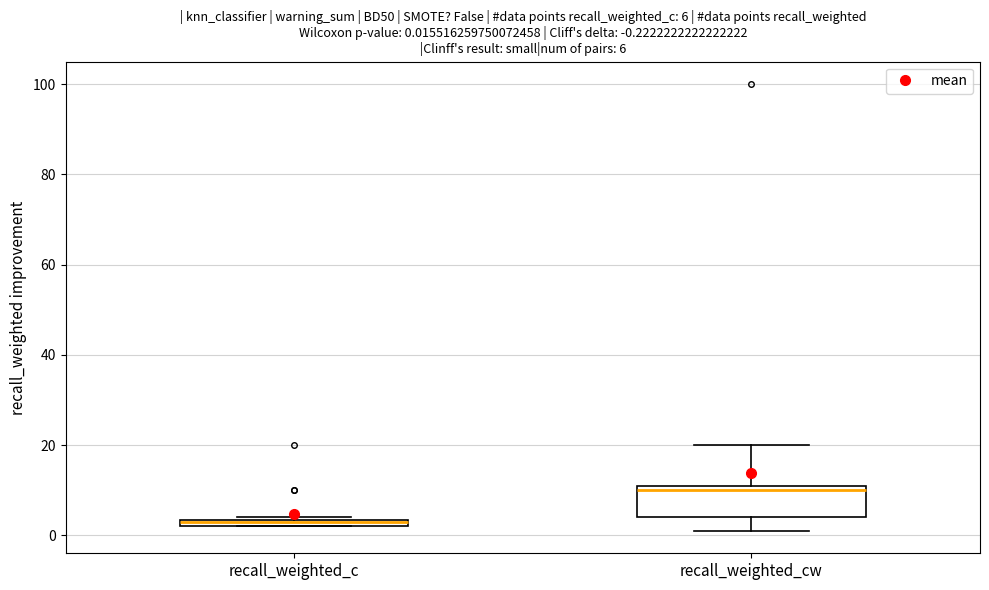

Which box is the tallest, from its lower edge to its upper edge?

recall_weighted_cw